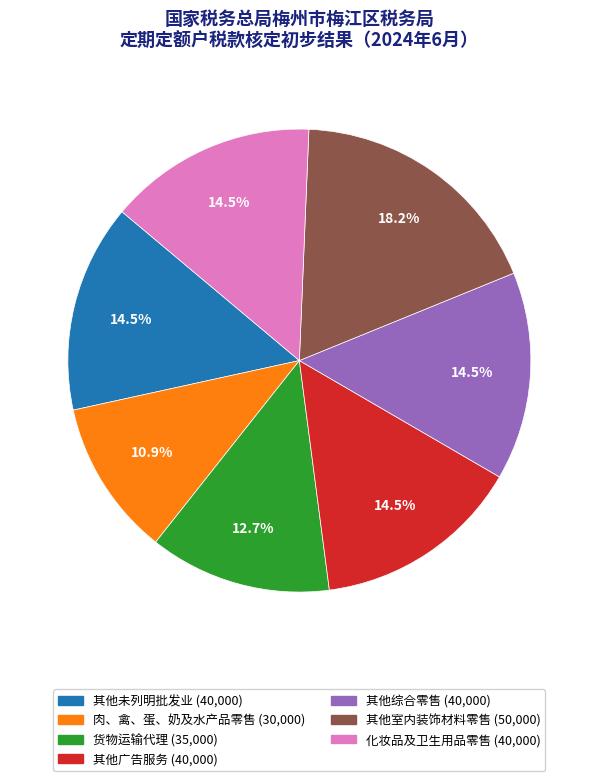

Between 肉、禽、蛋、奶及水产品零售 and 货物运输代理, which is larger?

货物运输代理